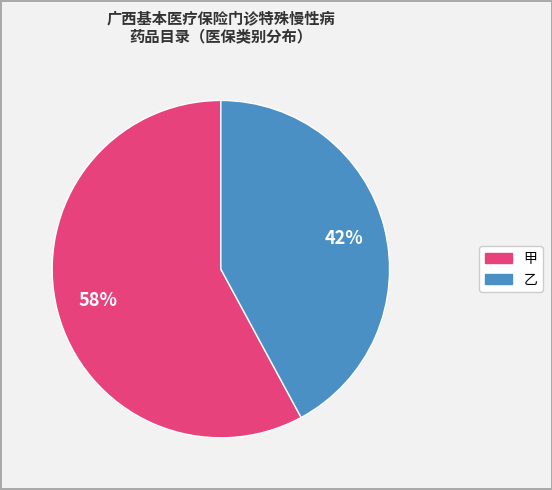

What is the majority slice?

甲